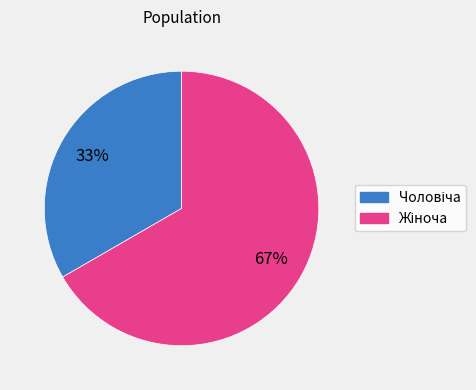

Is there a majority slice in this chart?

Yes